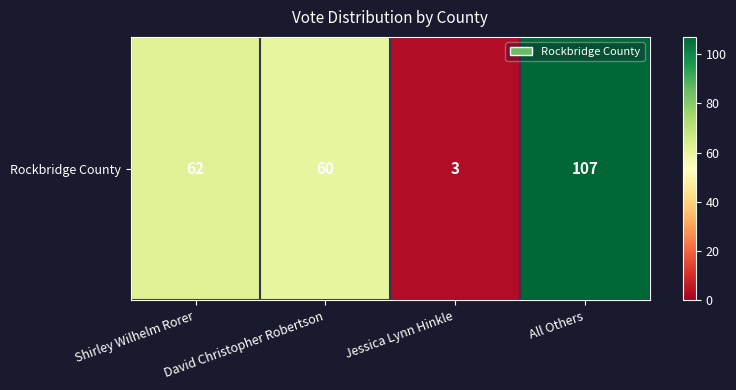

Reading right to left, transcribe all the data shown in this chart.

107	3	60	62